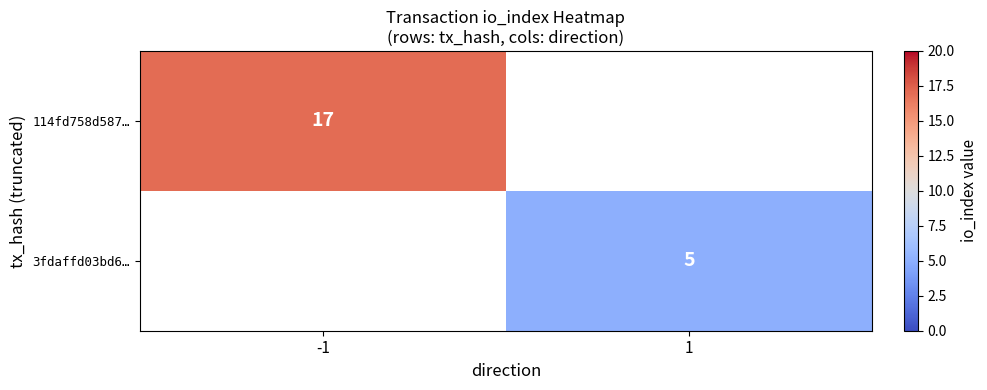

At how many categories does at least one series exceed 7?

1